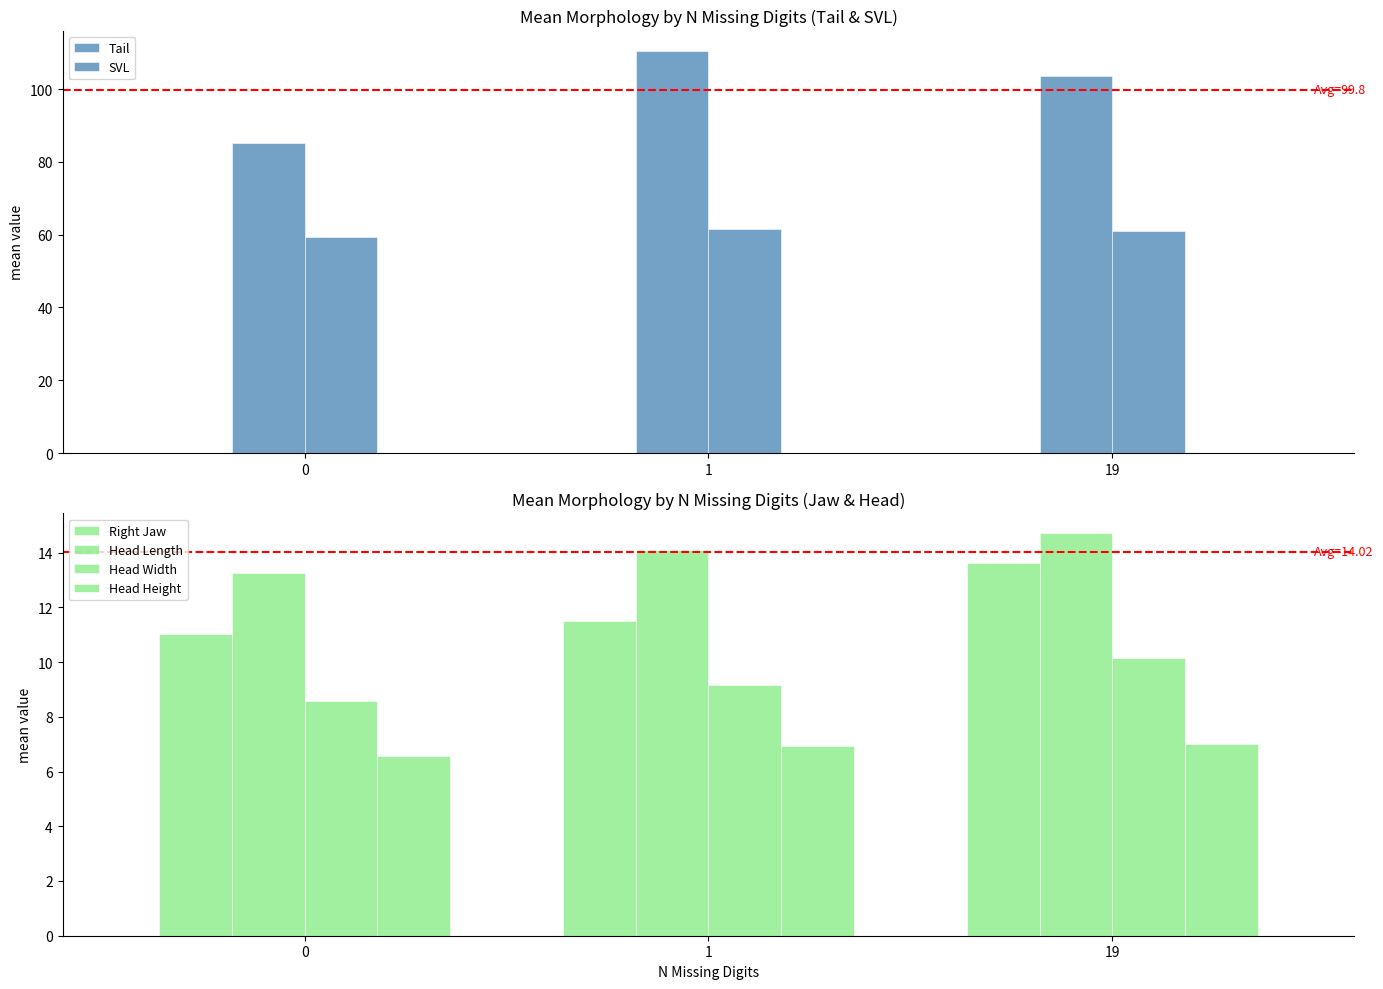

Which series has the largest range (max minus min)?

Tail